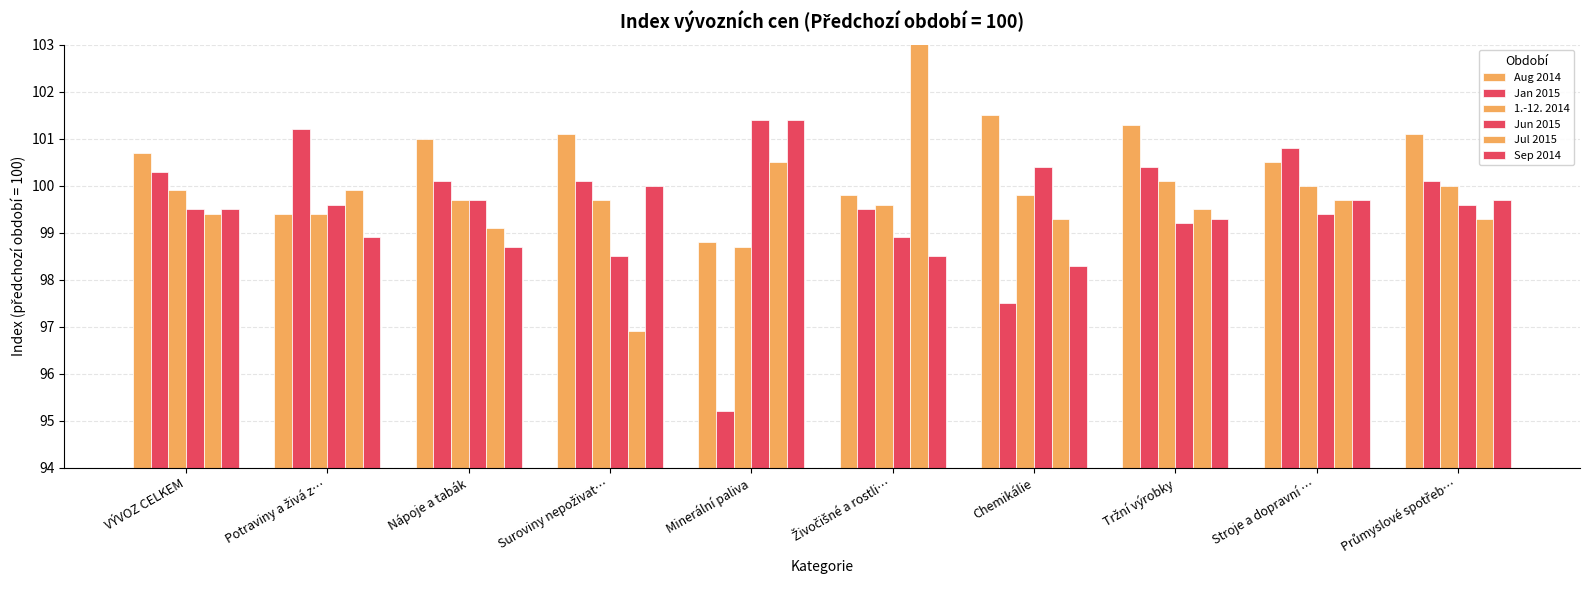

What is the greatest value displayed?

103.3